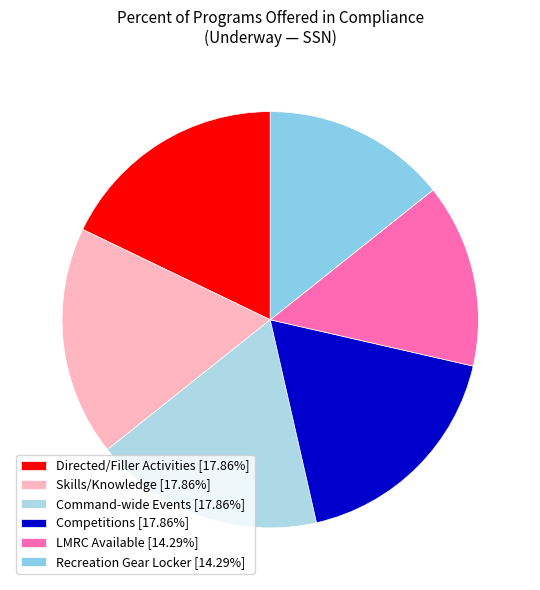

The Directed/Filler Activities slice represents 27% of the pie. True or false?

False